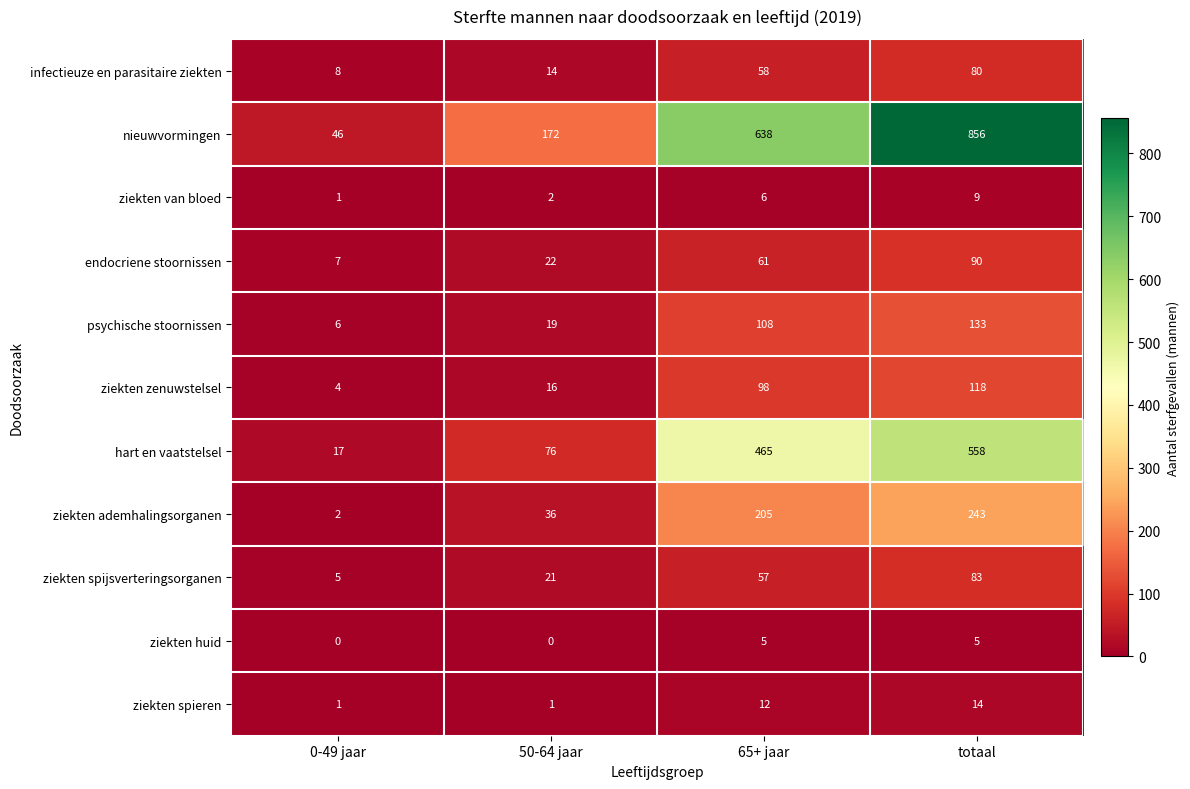

What is the average value of the nieuwvormingen series?

428